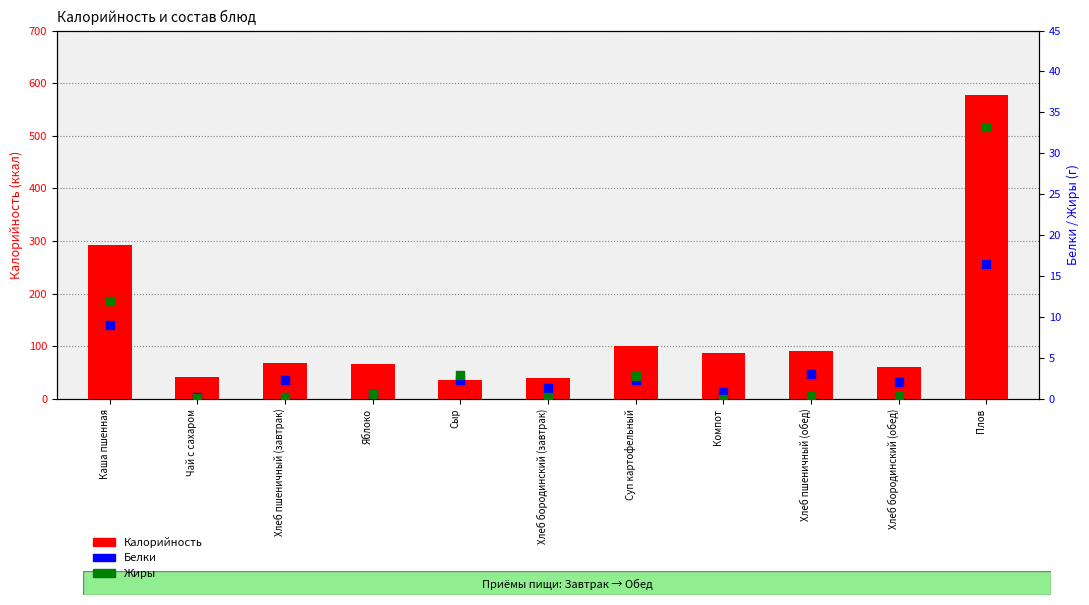

Which series has the largest Y range (max minus min)?

Калорийность